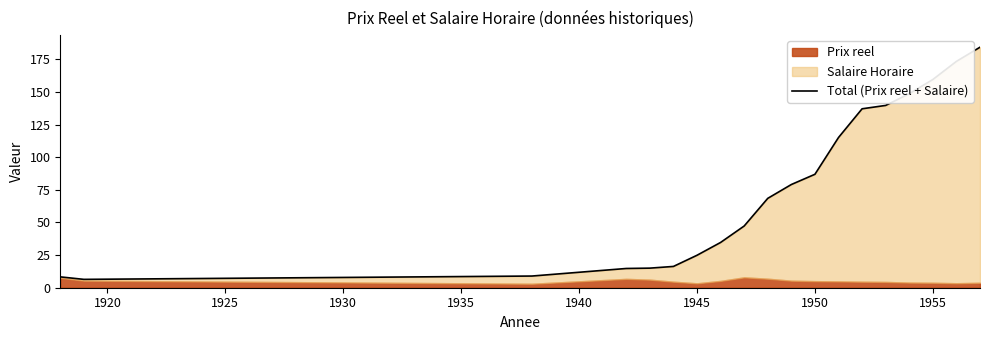

How many interior local valleys (lower than both neighbors) does the data have?

1